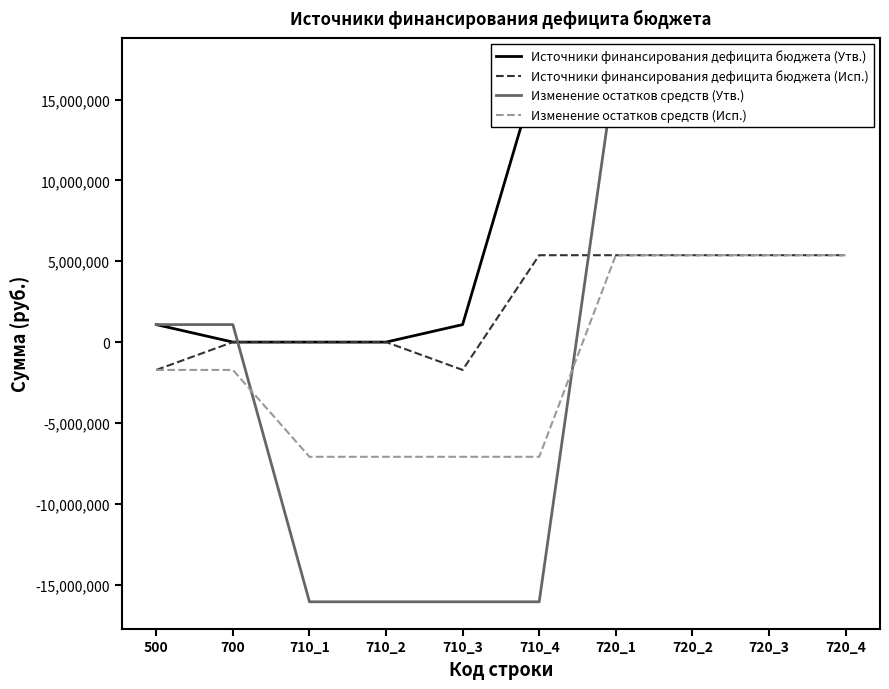

How many data points in Изменение остатков средств (Утв.) are above 1082000?

4